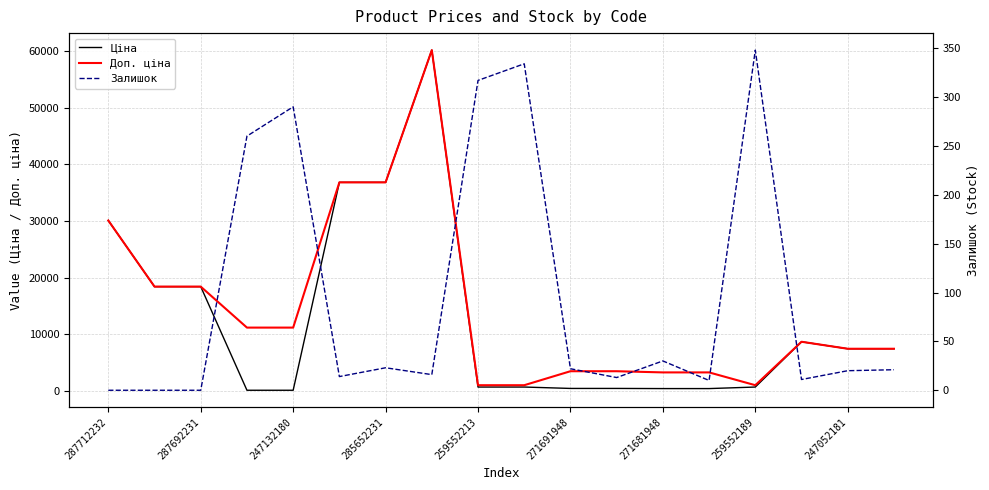

At which label does Залишок reach its minimum?

287712232